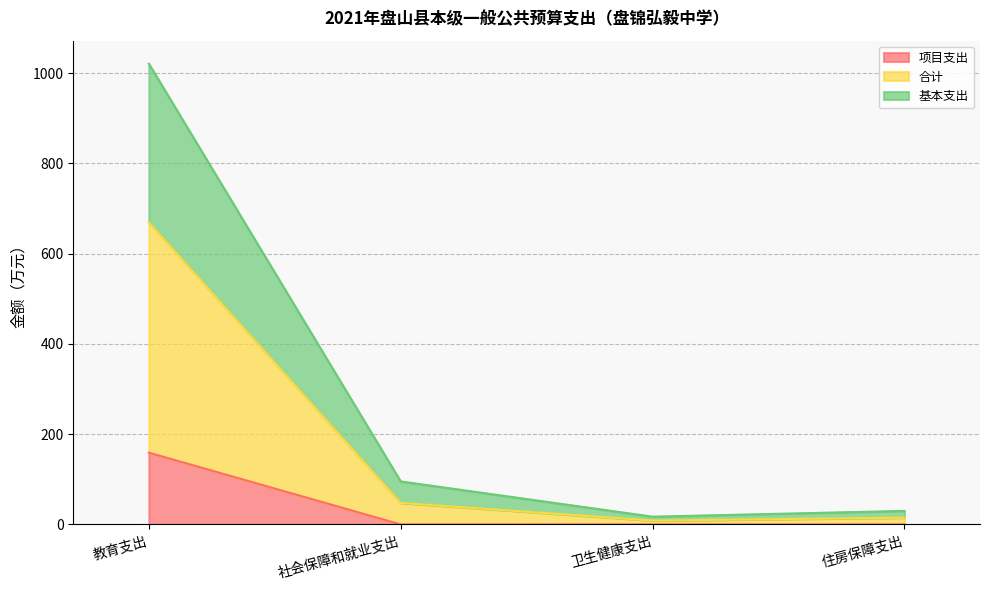

Does the chart have visible grid lines?

Yes